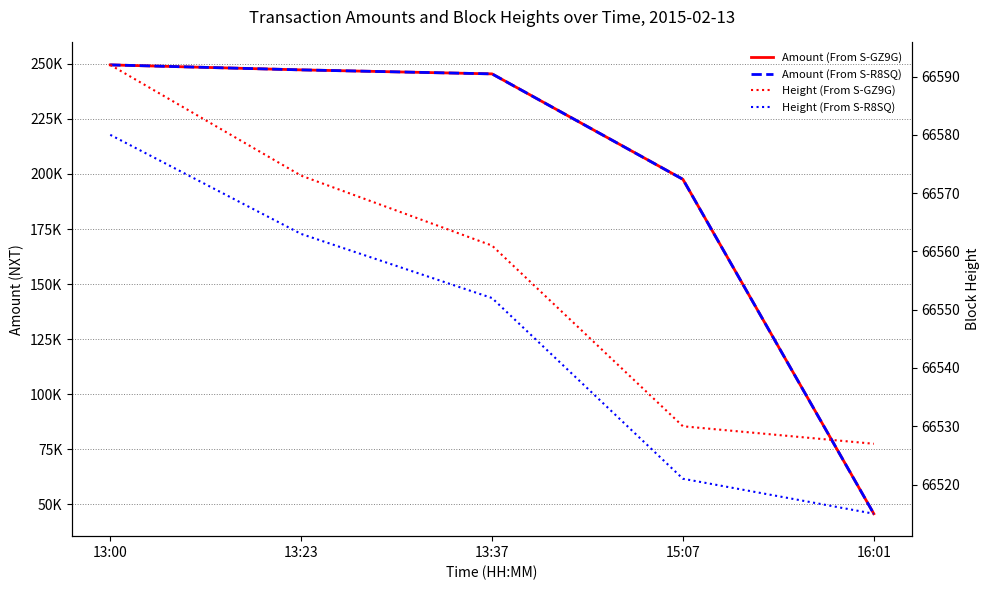

What is the difference between the Amount (From S-GZ9G) values at 13:37 and 13:00?

4082.1